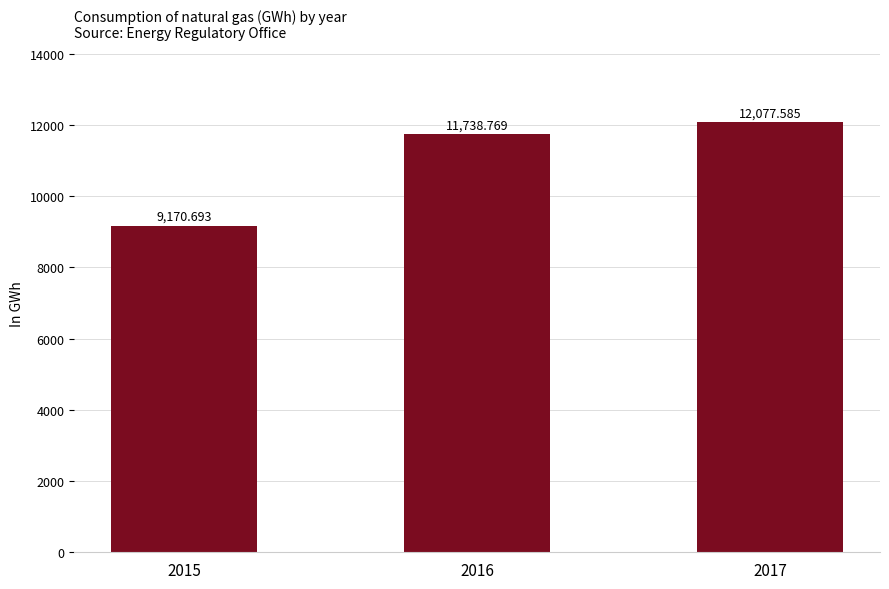

Reading left to right, list all the values displayed in this chart.

9170.7	11738.8	12077.6